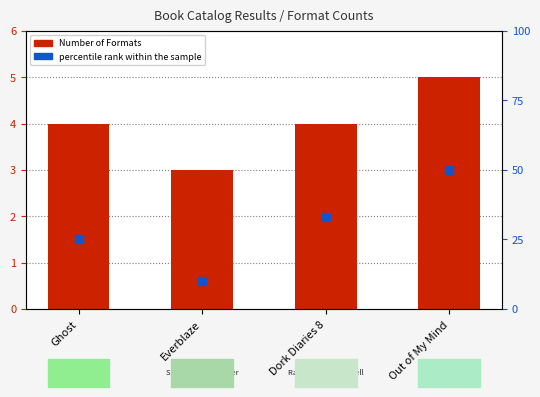

What are all the series names shown in the legend?

Number of Formats, percentile rank within the sample